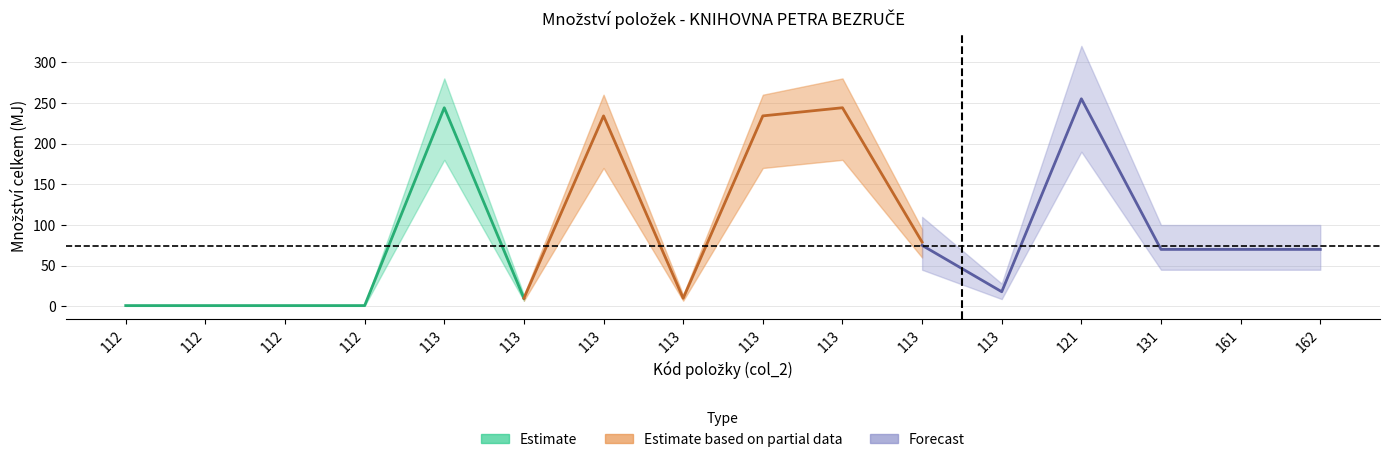

Is it true that forecast_mid equals 75.0 at 113?

True